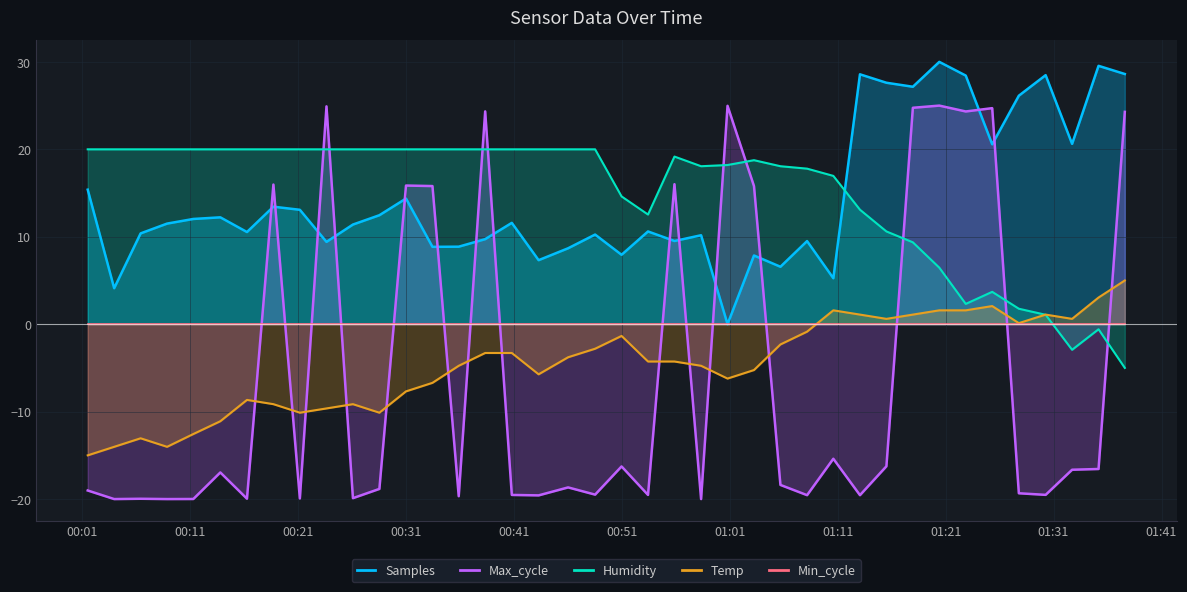

How many values in Temp are above zero?

12